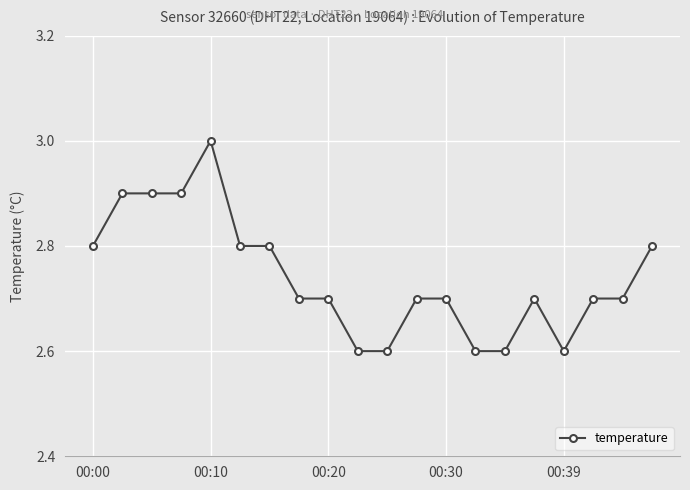

What is the value of the 18th point from the left?

2.7